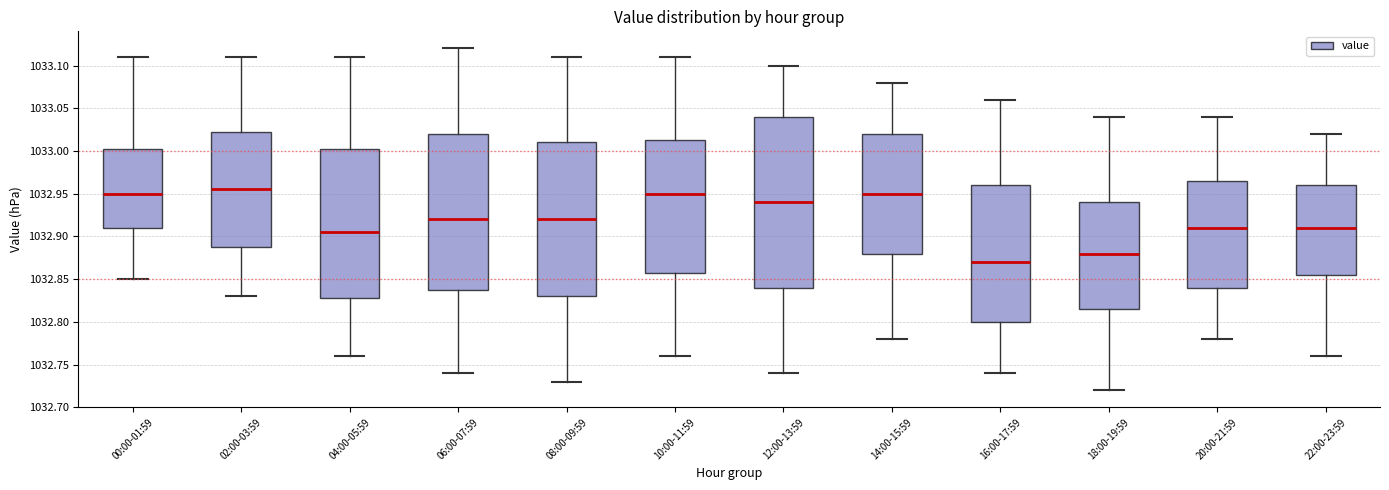

Which box is the tallest, from its lower edge to its upper edge?

12:00-13:59